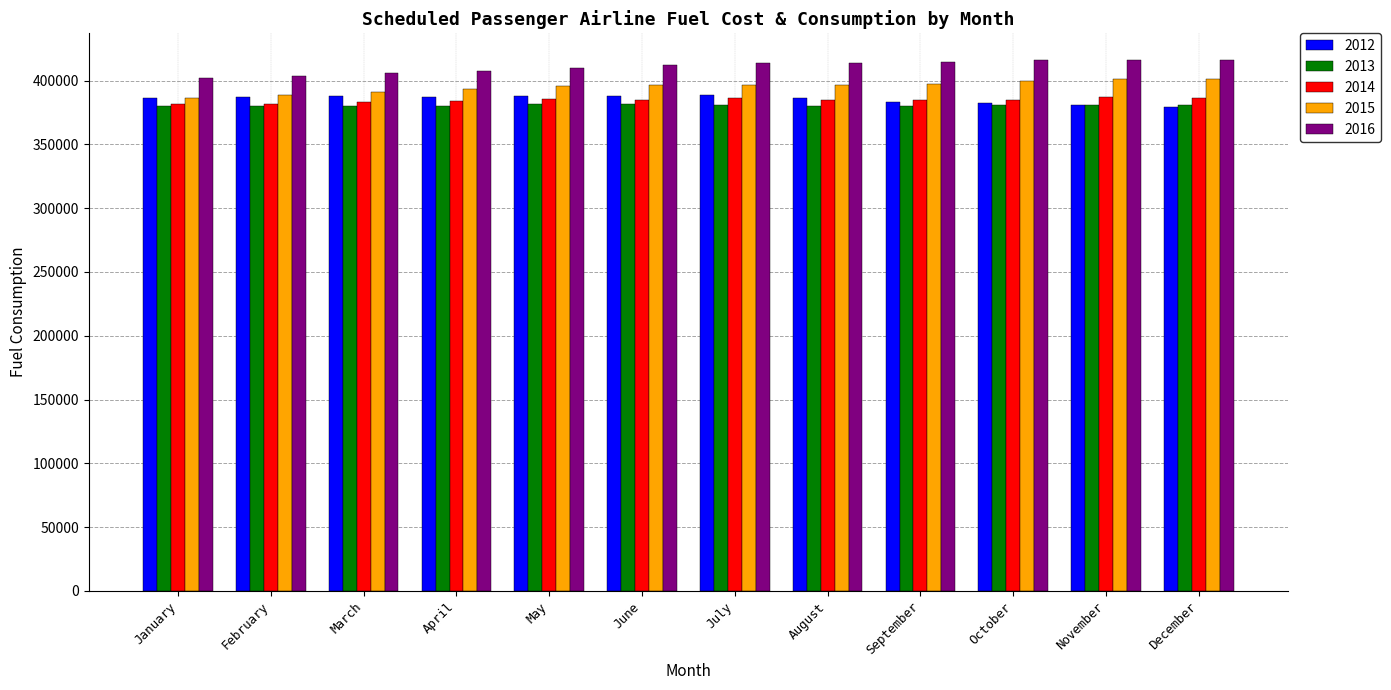

How many groups of bars are there?

12